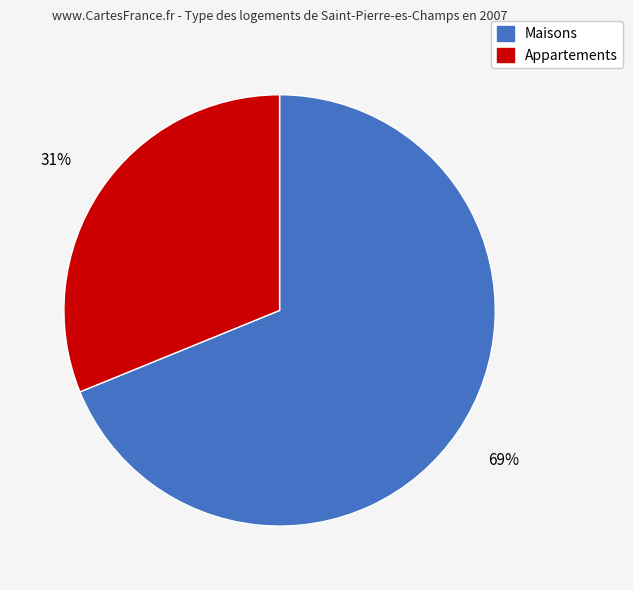

To the nearest percent, what is the difference between the largest and smallest slice percentages?

38%